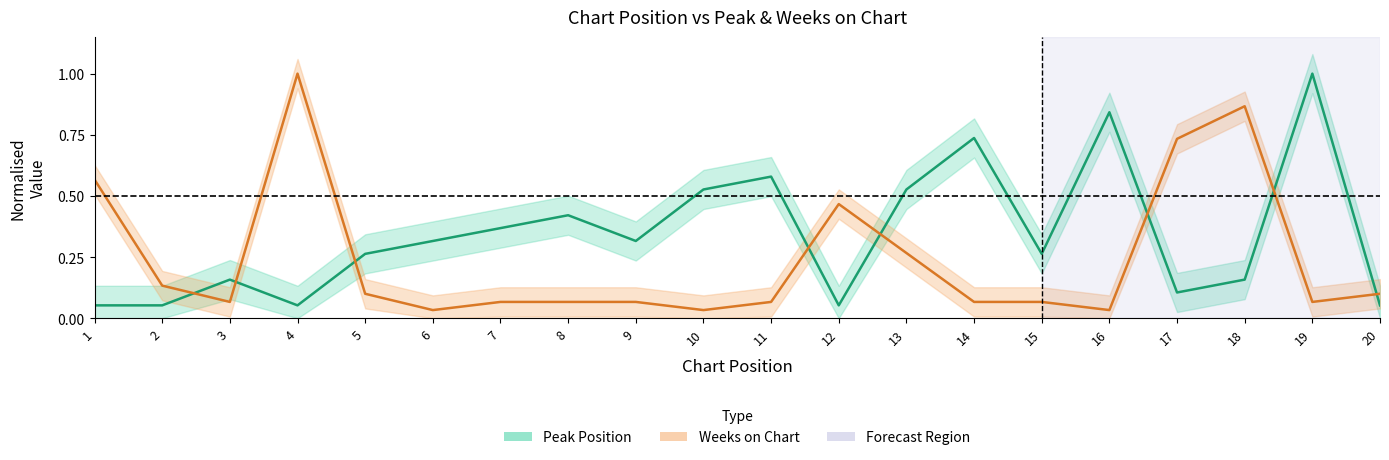

List the series in order of their peak value, highest first.

Peak Position, Weeks on Chart